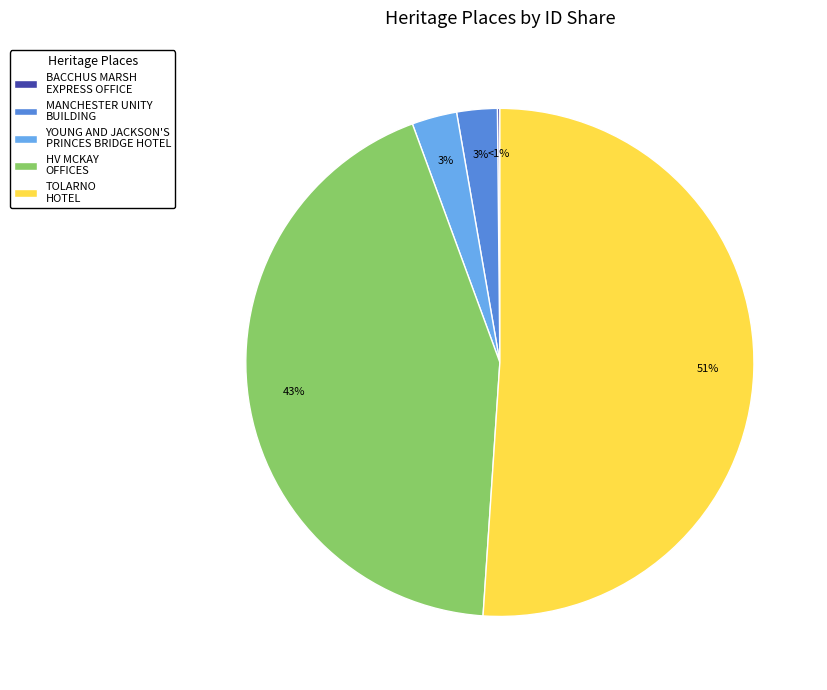

Is it true that TOLARNO HOTEL is 58% of the pie?

False